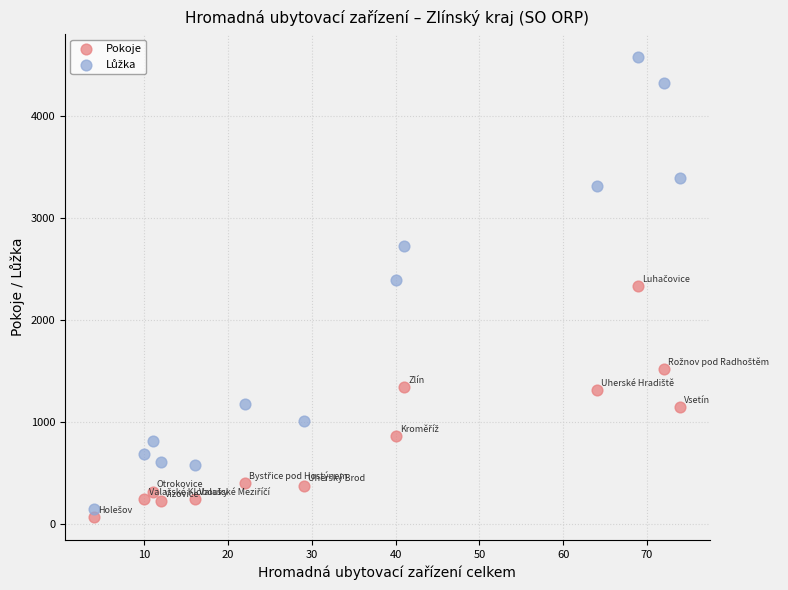

Which series reaches the minimum Y coordinate?

Pokoje